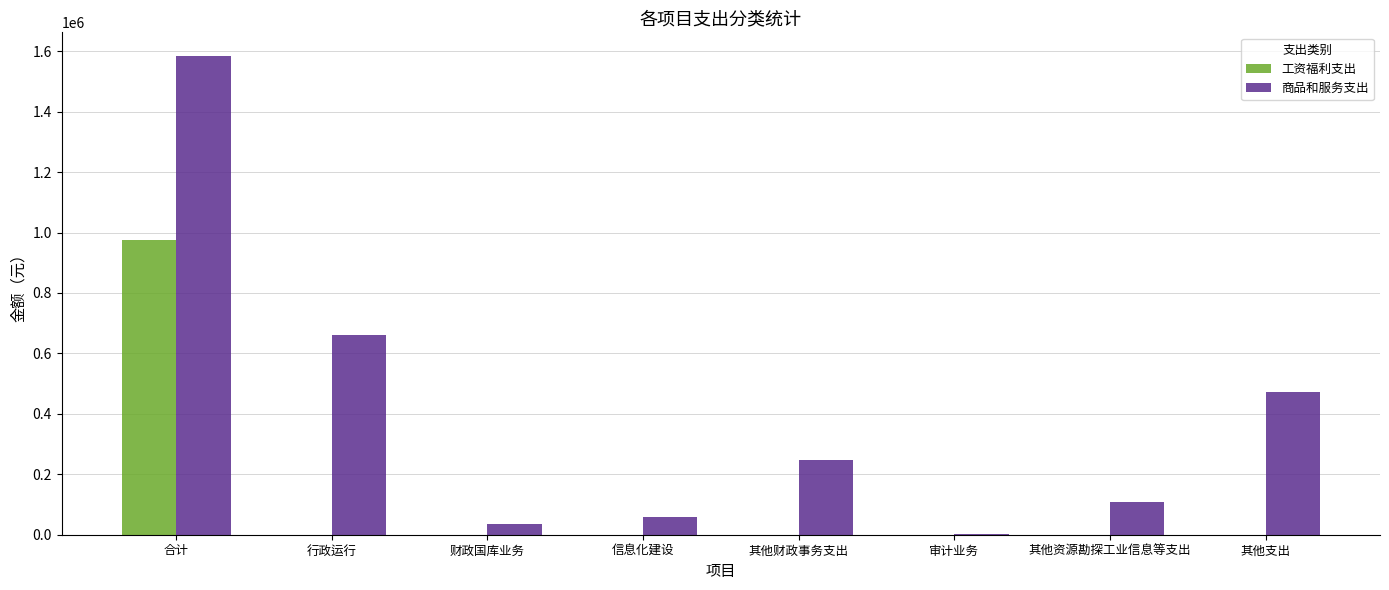

What is the total value across all series at 行政运行?

662130.0